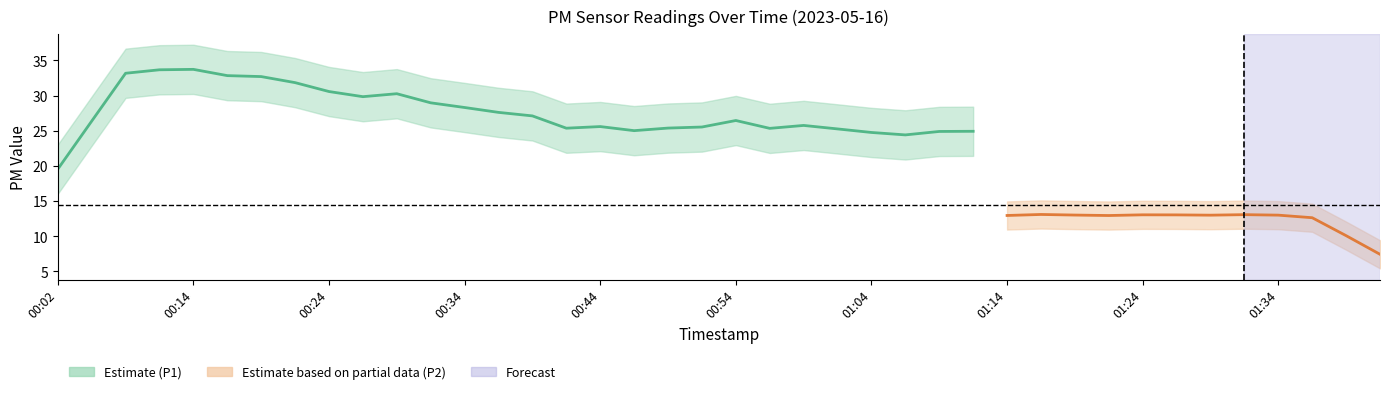

What is the label of the 40th point from the right?

00:02